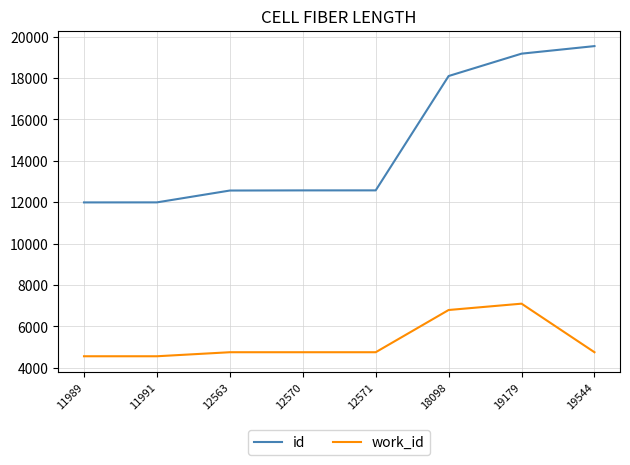

What is the minimum value for work_id?

4553